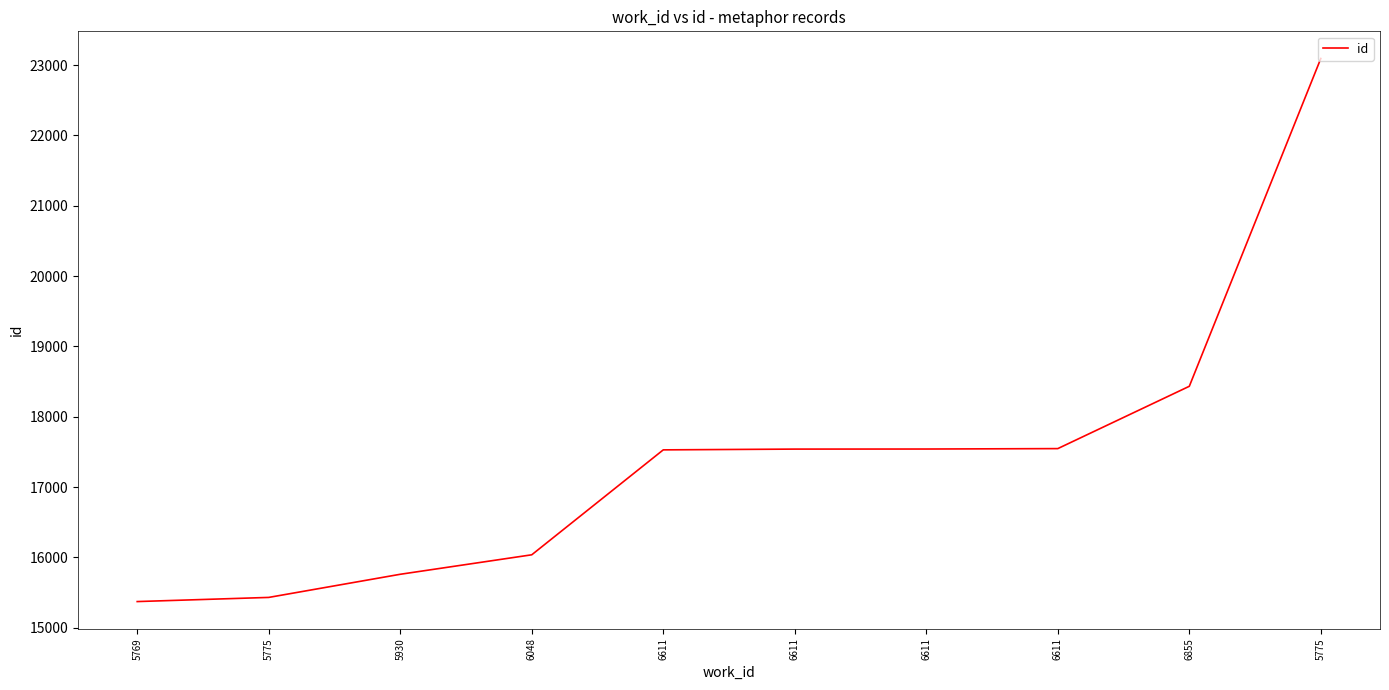

Rank the categories by value from lowest to highest.

5769, 5775, 5930, 6048, 6611, 6611, 6611, 6611, 6855, 5775